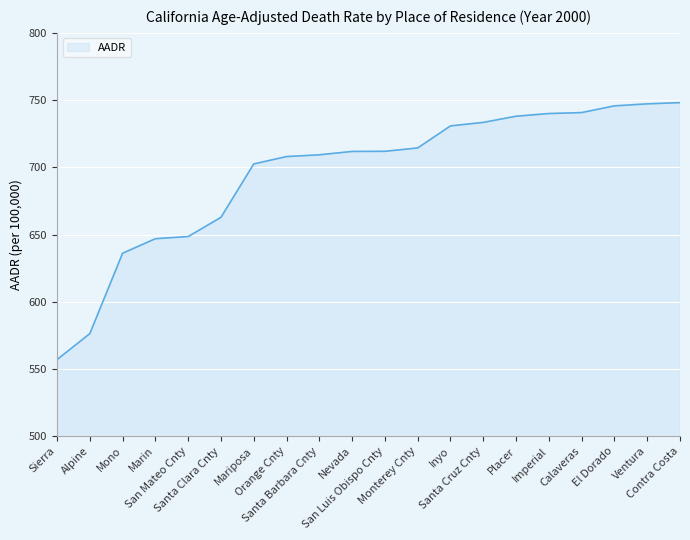

What is the difference between the second highest and minimum values?

190.2